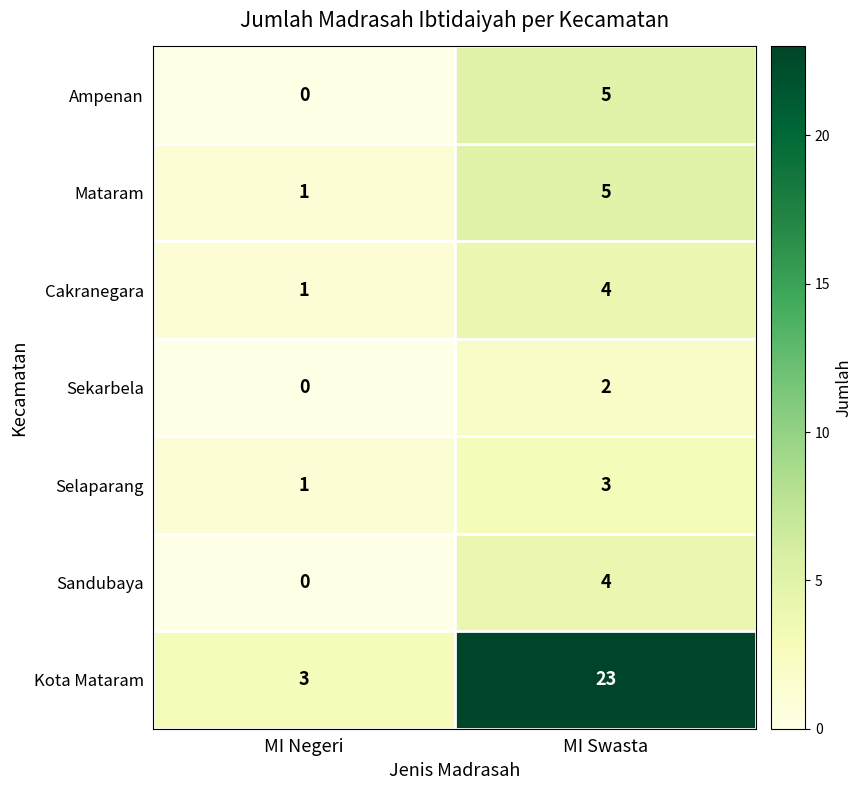

The value of Kota Mataram at MI Negeri is 1. True or false?

False